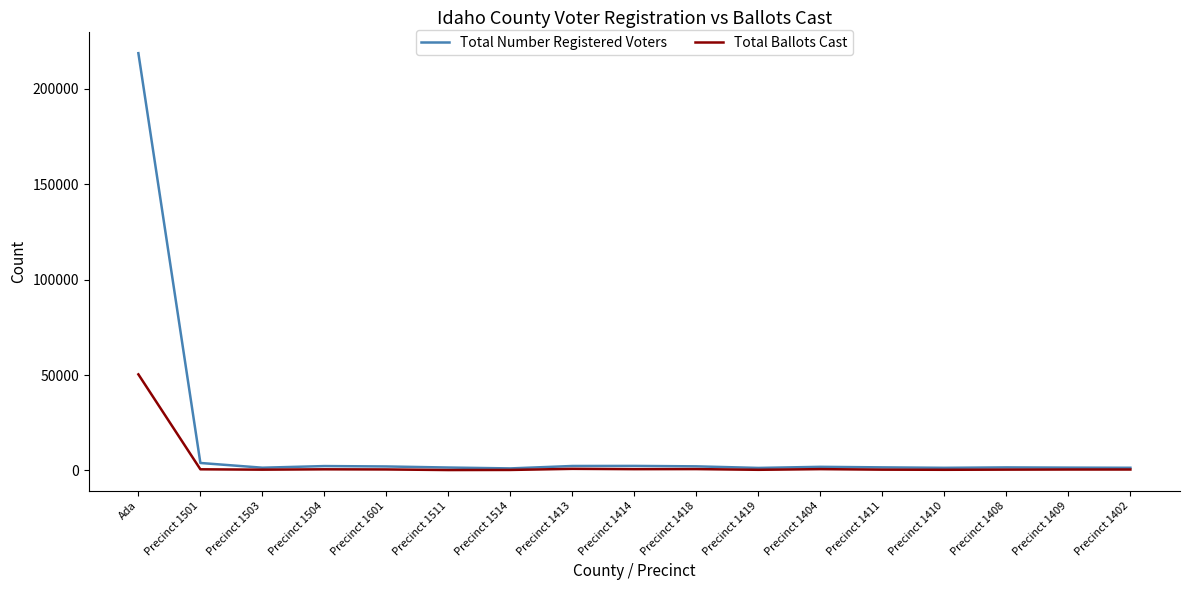

What is the average value of the Total Ballots Cast series?

3439